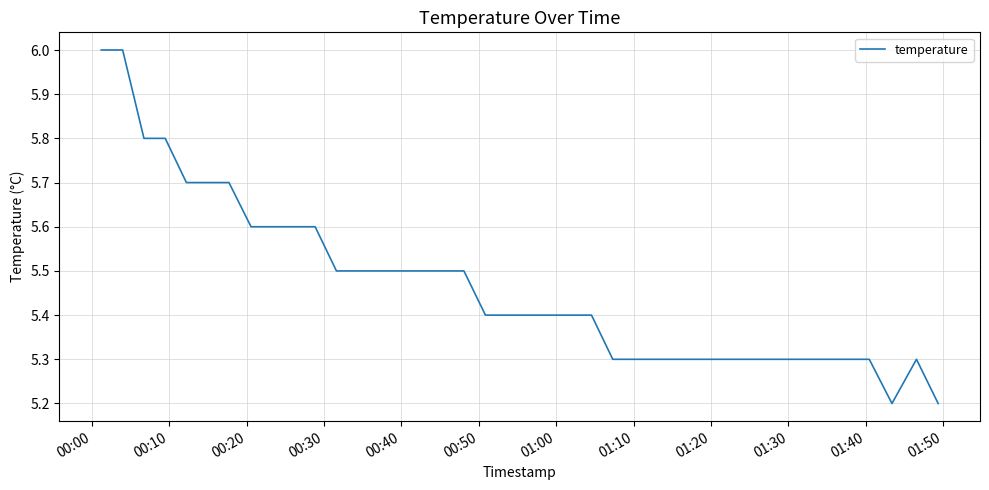

What is the difference between the maximum and minimum values?

0.8